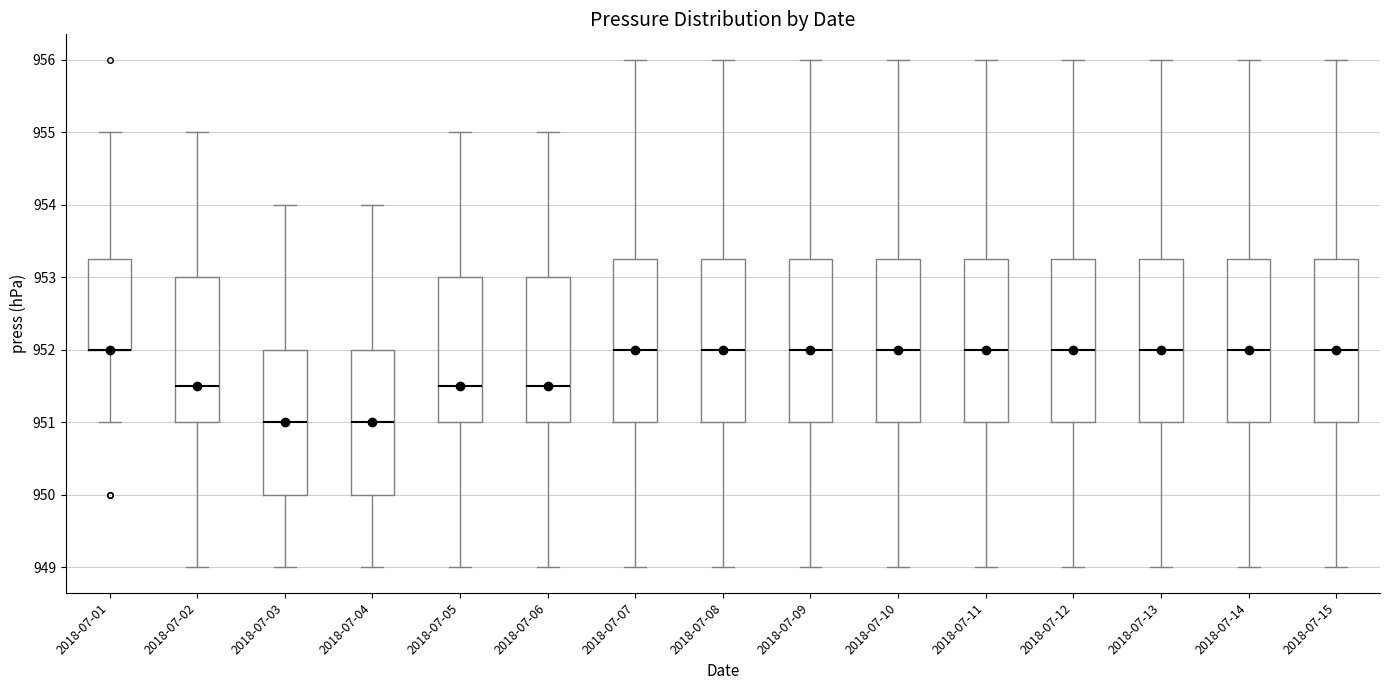

Reading left to right, transcribe this box plot: for each box, give where its median line is, the range the box spans, and where its two whiskers end, as read against the y-axis. The values are not printed on the chart, so give them approximately, as read against the axis.

2018-07-01: median 952.0 (drawn on the box's lower edge), box 952.0 to 953.3, whiskers 951.0 to 955.0
2018-07-02: median 951.5, box 951.0 to 953.0, whiskers 949.0 to 955.0
2018-07-03: median 951.0, box 950.0 to 952.0, whiskers 949.0 to 954.0
2018-07-04: median 951.0, box 950.0 to 952.0, whiskers 949.0 to 954.0
2018-07-05: median 951.5, box 951.0 to 953.0, whiskers 949.0 to 955.0
2018-07-06: median 951.5, box 951.0 to 953.0, whiskers 949.0 to 955.0
2018-07-07: median 952.0, box 951.0 to 953.3, whiskers 949.0 to 956.0
2018-07-08: median 952.0, box 951.0 to 953.3, whiskers 949.0 to 956.0
2018-07-09: median 952.0, box 951.0 to 953.3, whiskers 949.0 to 956.0
2018-07-10: median 952.0, box 951.0 to 953.3, whiskers 949.0 to 956.0
2018-07-11: median 952.0, box 951.0 to 953.3, whiskers 949.0 to 956.0
2018-07-12: median 952.0, box 951.0 to 953.3, whiskers 949.0 to 956.0
2018-07-13: median 952.0, box 951.0 to 953.3, whiskers 949.0 to 956.0
2018-07-14: median 952.0, box 951.0 to 953.3, whiskers 949.0 to 956.0
2018-07-15: median 952.0, box 951.0 to 953.3, whiskers 949.0 to 956.0